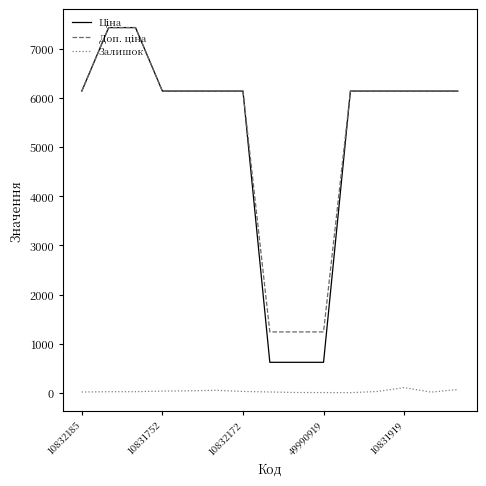

What is the maximum value shown in the chart?

7436.2